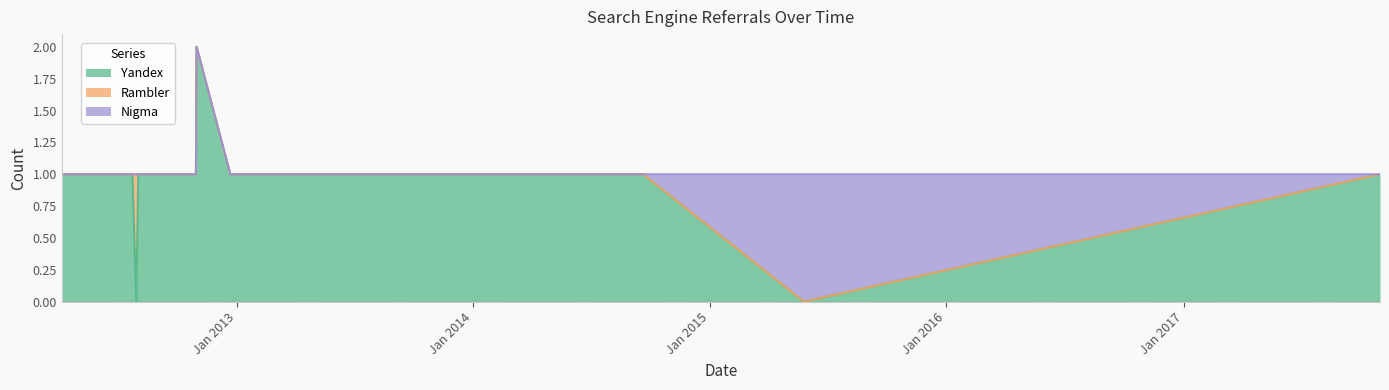

True or false: Nigma and Rambler cross at least once.

False